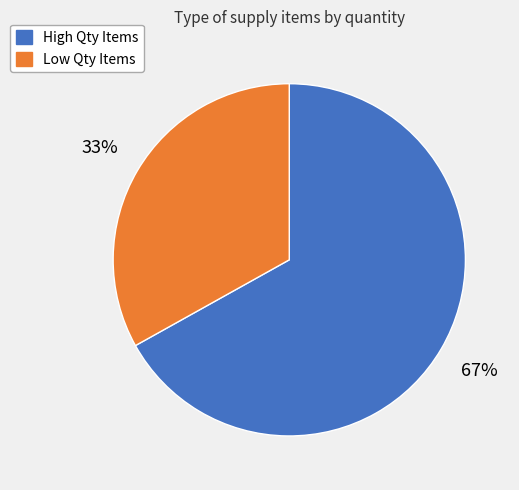

Is there any slice that represents more than half of the pie?

Yes